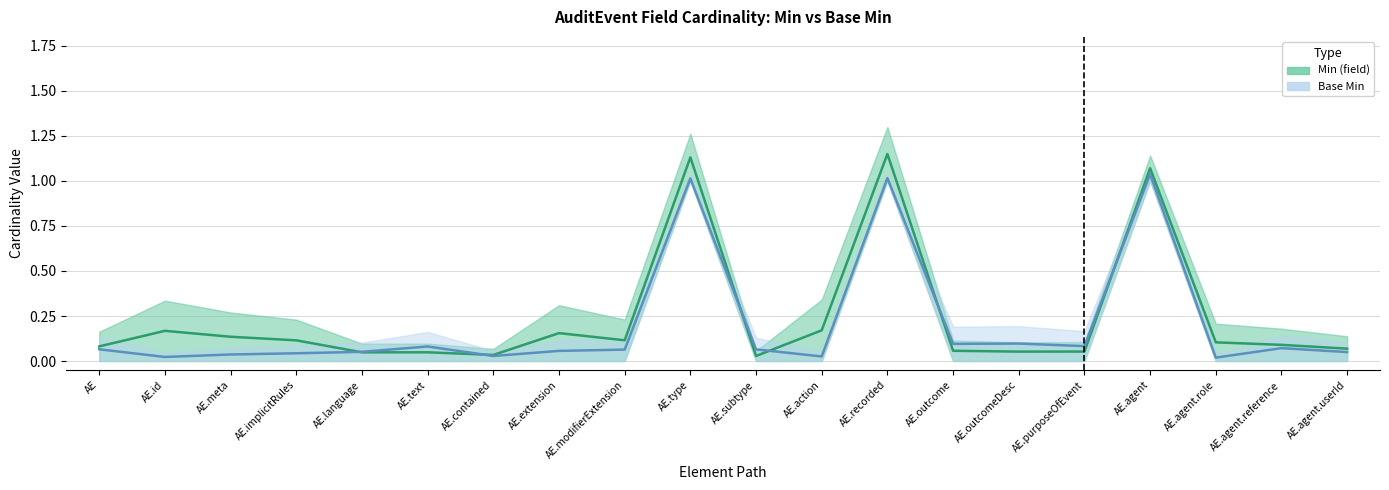

The Min (field) series shows 0.1 at AE.outcomeDesc. True or false?

True